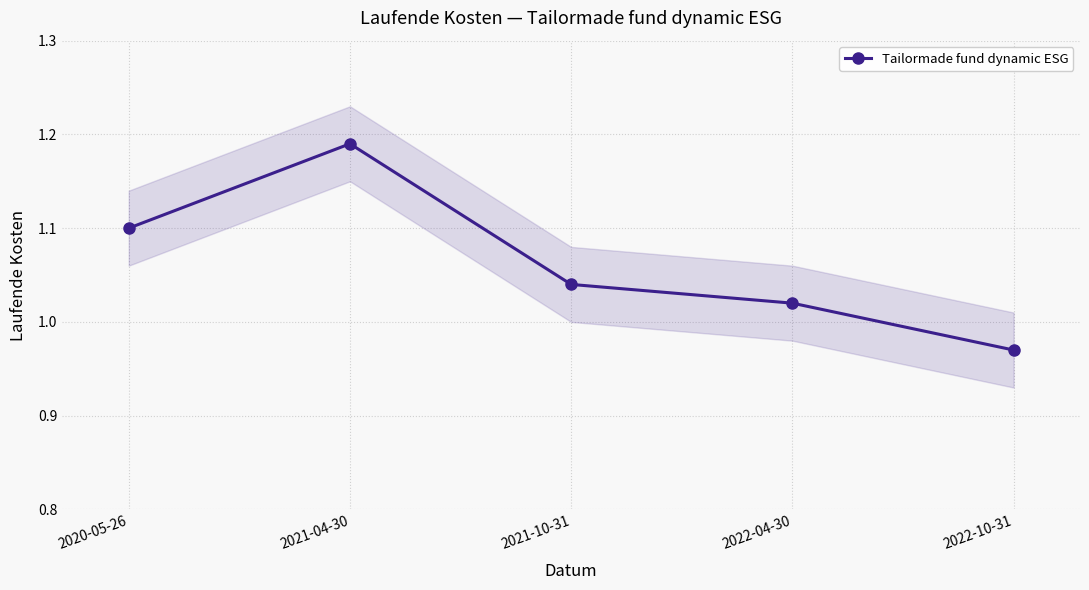

Which category has the lowest value across all series?

2022-10-31